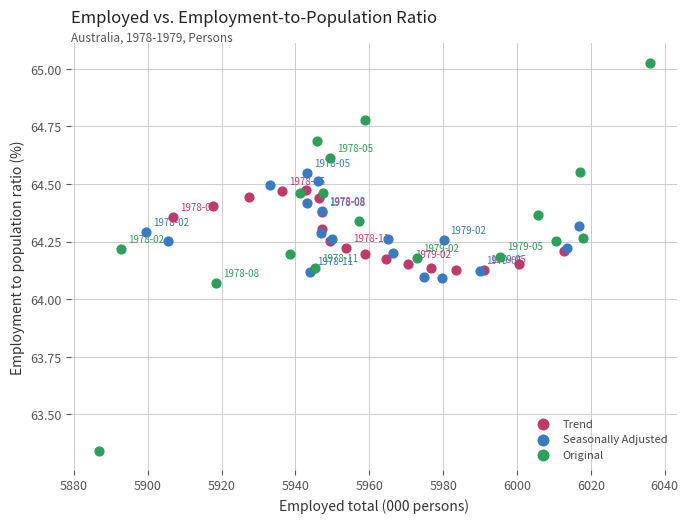

Which series reaches the minimum Y coordinate?

Original